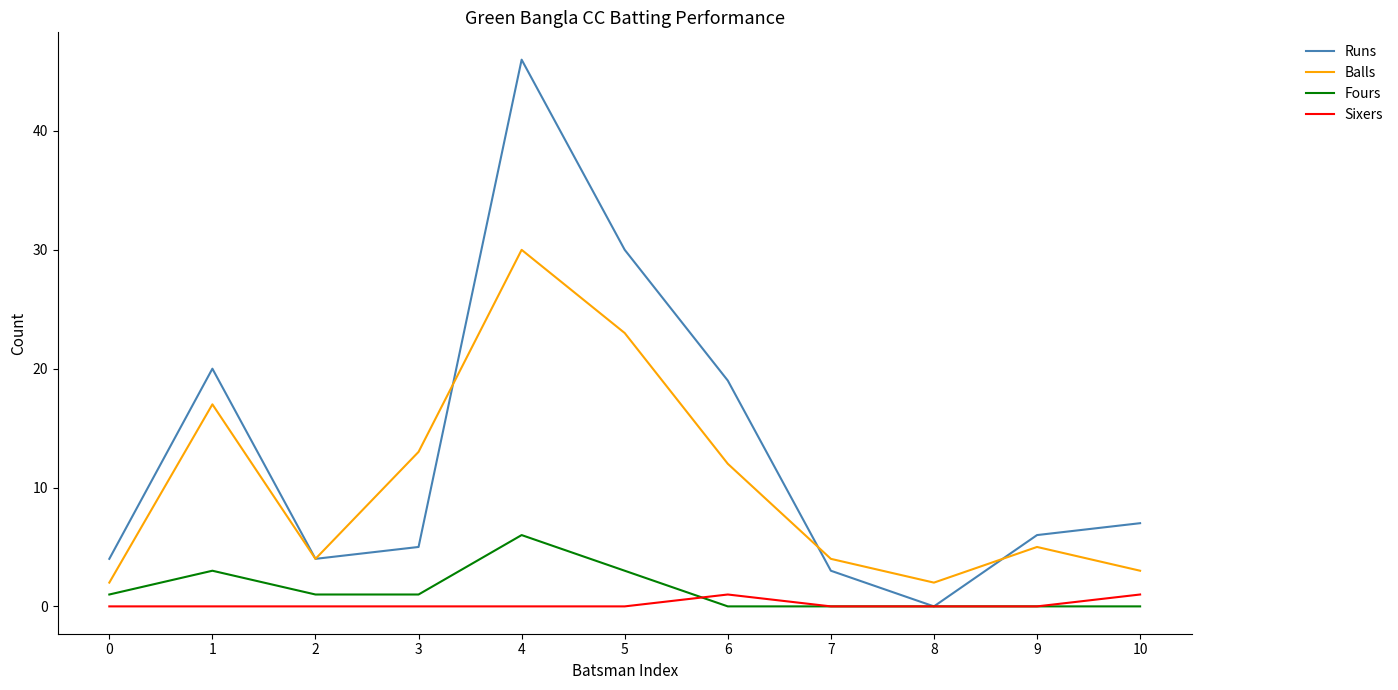

What is the total value across all series at 10?

11